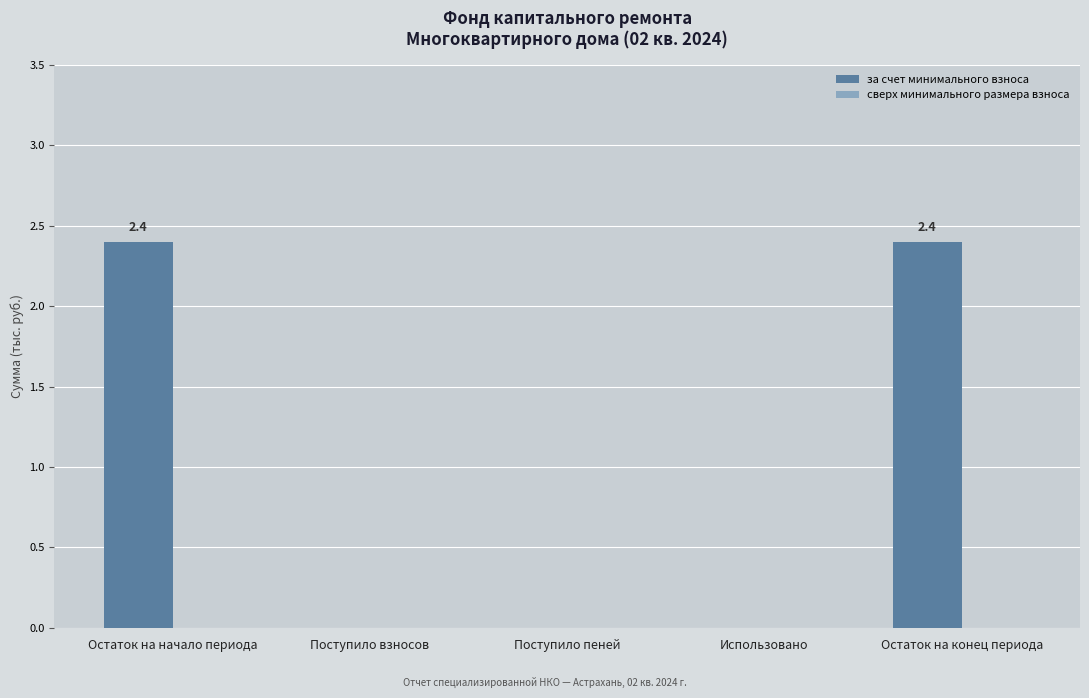

How many distinct data groups are displayed?

1